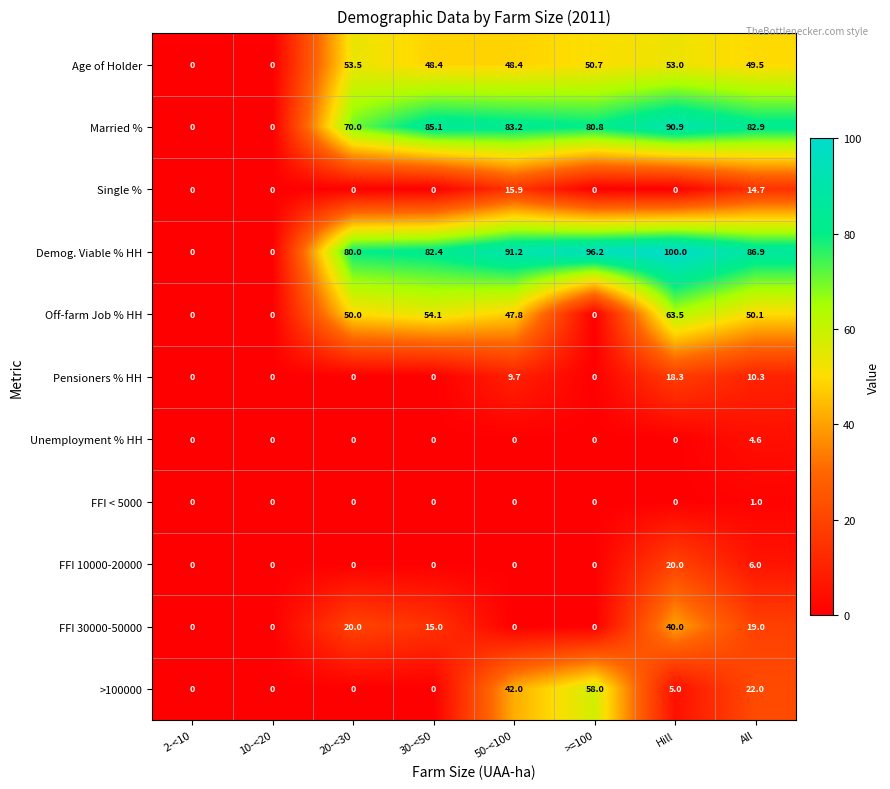

What is the highest value of the FFI 30000-50000 series?

40.0